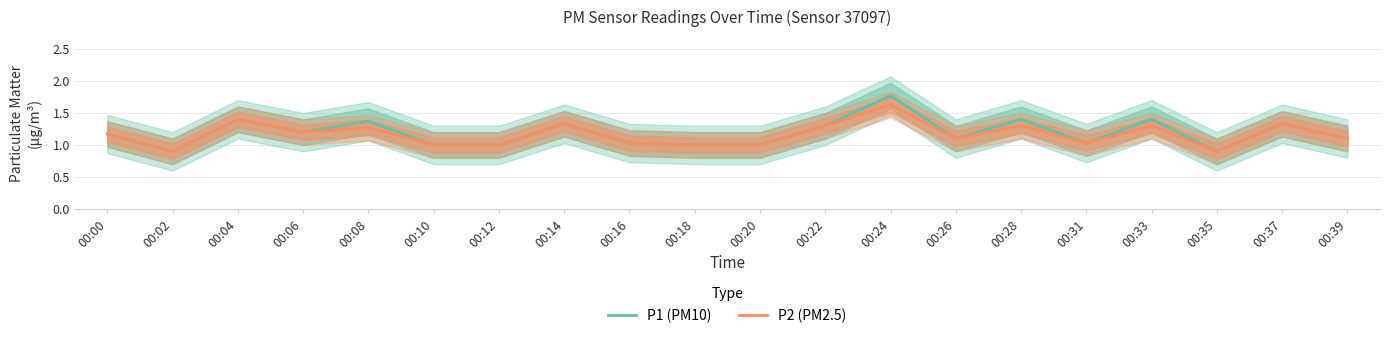

How many lines are shown in the chart?

2